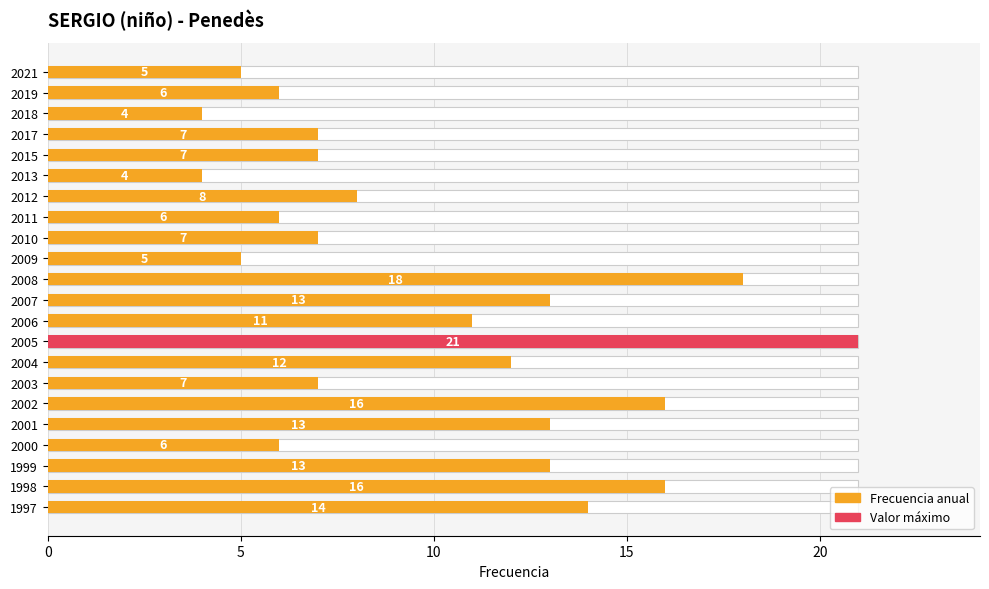

The chart shows a value of 3 at 2000. True or false?

False